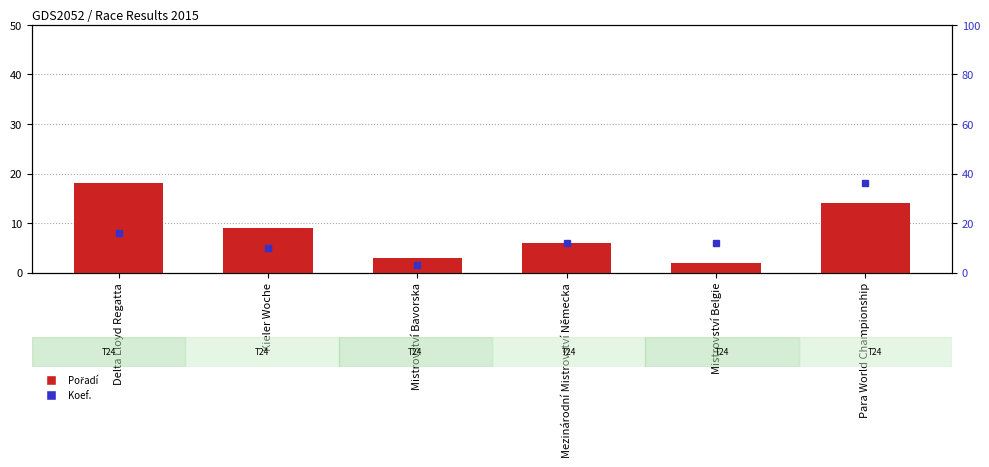

What are all the series names shown in the legend?

Pořadí, Koef.